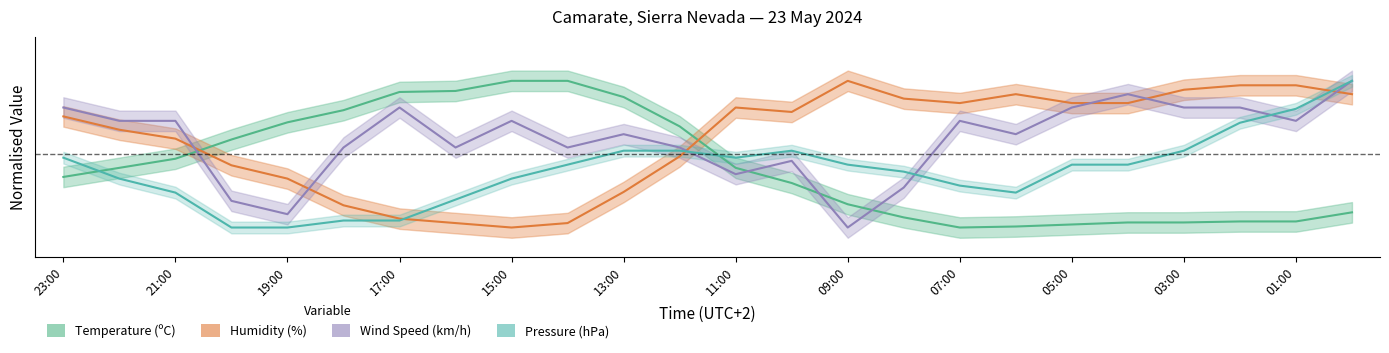

Which category has the lowest value in the Wind Speed (km/h) series?

09:00